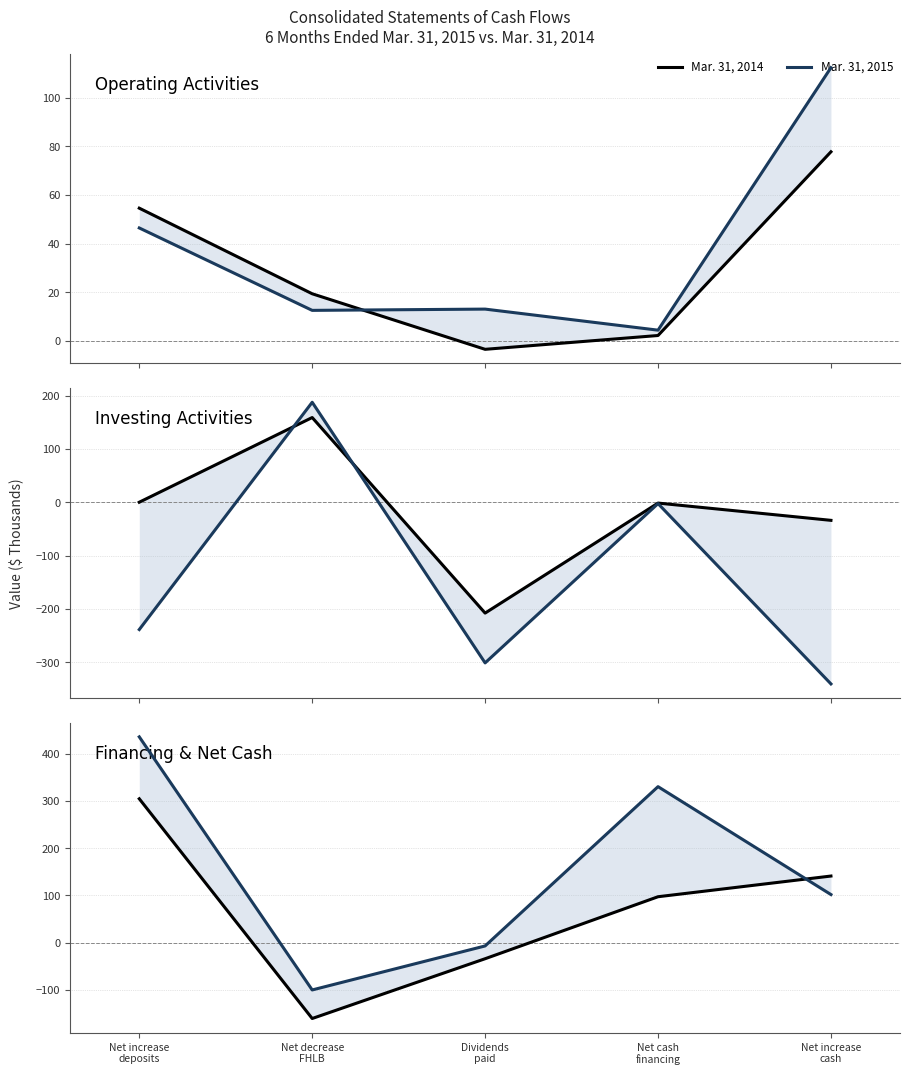

Between Net increase
deposits and Net cash
financing, which series saw the biggest shift?

Mar. 31, 2014